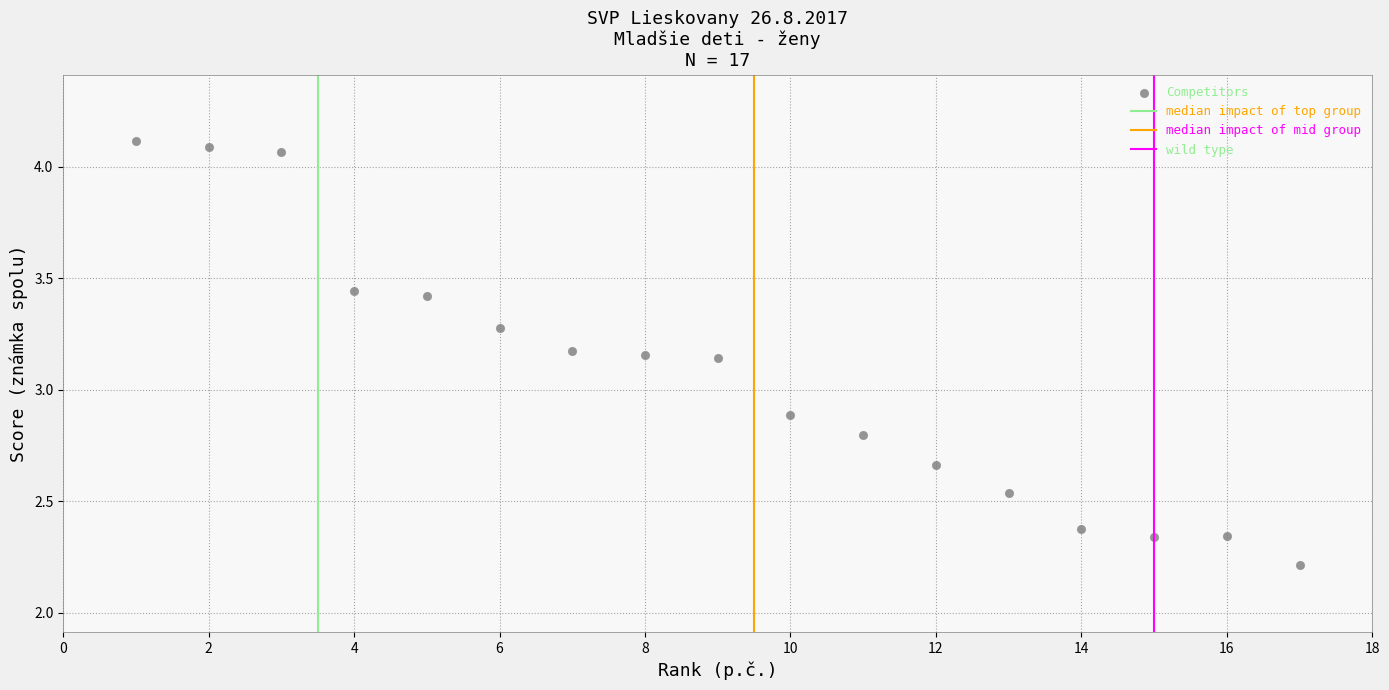

What Y value in the scatter plot is closest to 3?

2.9